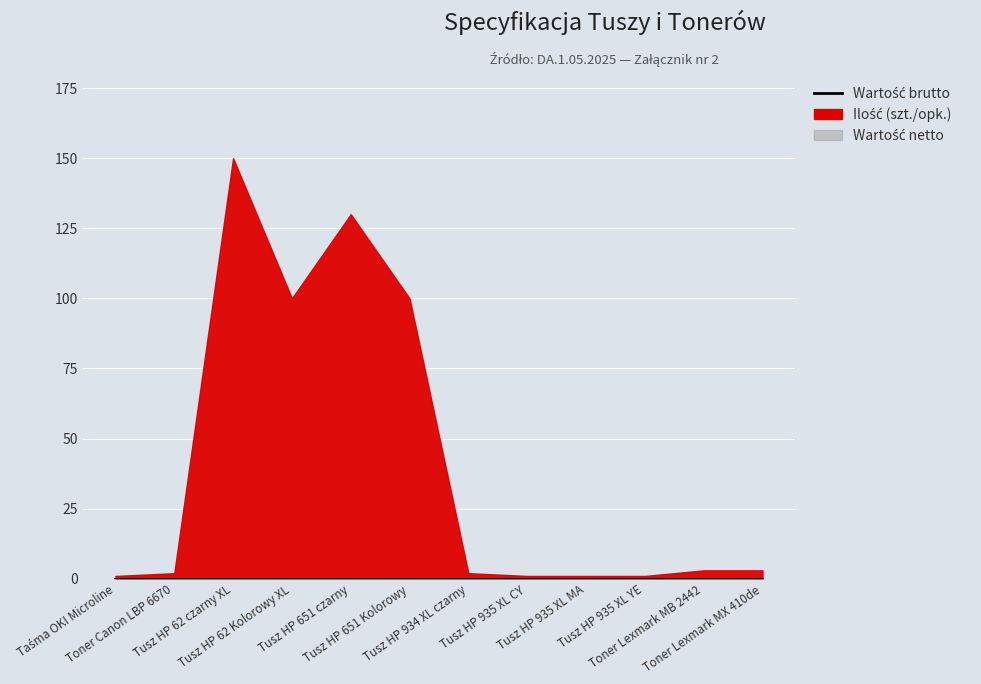

Which series changed the most between Taśma OKI Microline and Tusz HP 935 XL MA?

Ilość (szt./opk.)